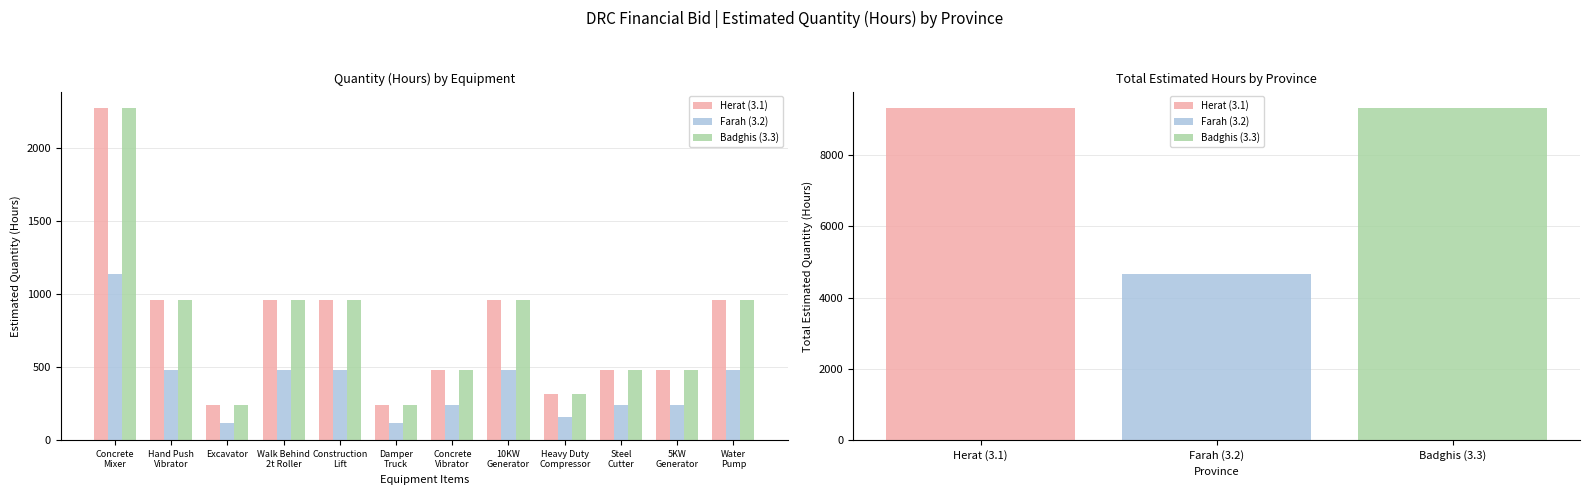

Rank the series at Construction
Lift from highest to lowest value.

Herat (3.1), Badghis (3.3), Farah (3.2)